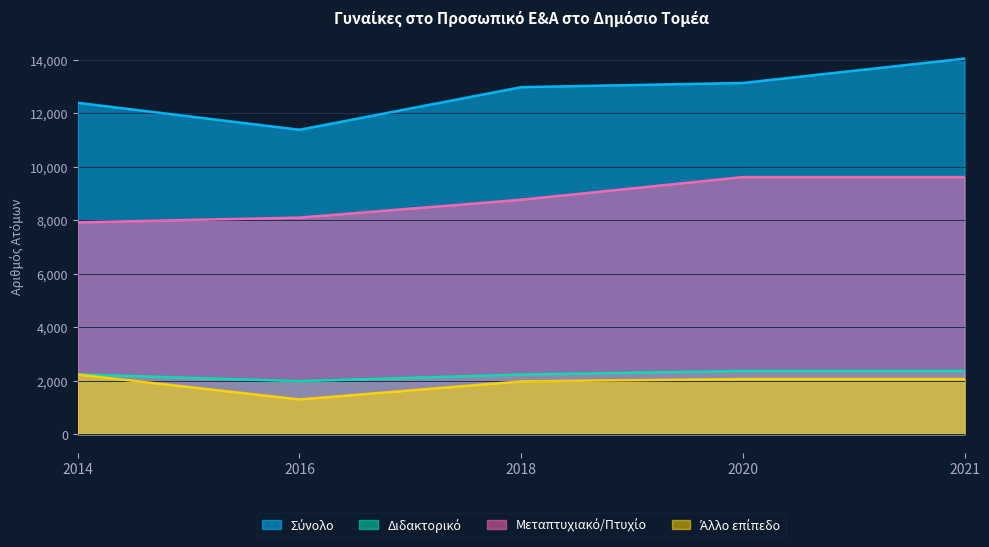

At how many categories does at least one series exceed 10889?

5